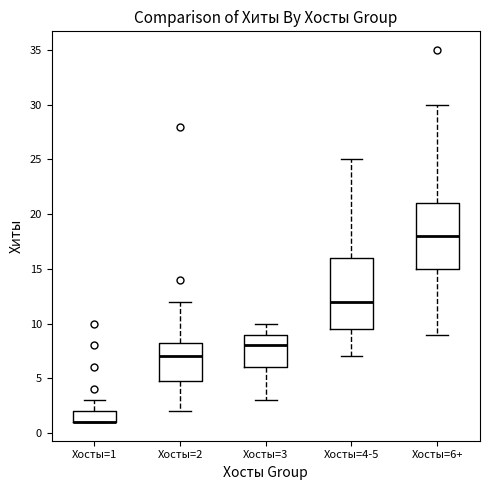

Reading left to right, read every box against the y-axis: the position of its median line, the range the box covers, and the ends of its whiskers. The values are not printed on the chart, so give them approximately, as read against the axis.

Хосты=1: median 1.0 (drawn on the box's lower edge), box 1.0 to 2.0, whiskers 1.0 to 3.0
Хосты=2: median 7.0, box 5.0 to 8.5, whiskers 2.0 to 12.0
Хосты=3: median 8.0, box 6.0 to 9.0, whiskers 3.0 to 10.0
Хосты=4-5: median 12.0, box 9.5 to 16.0, whiskers 7.0 to 25.0
Хосты=6+: median 18.0, box 15.0 to 21.0, whiskers 9.0 to 30.0